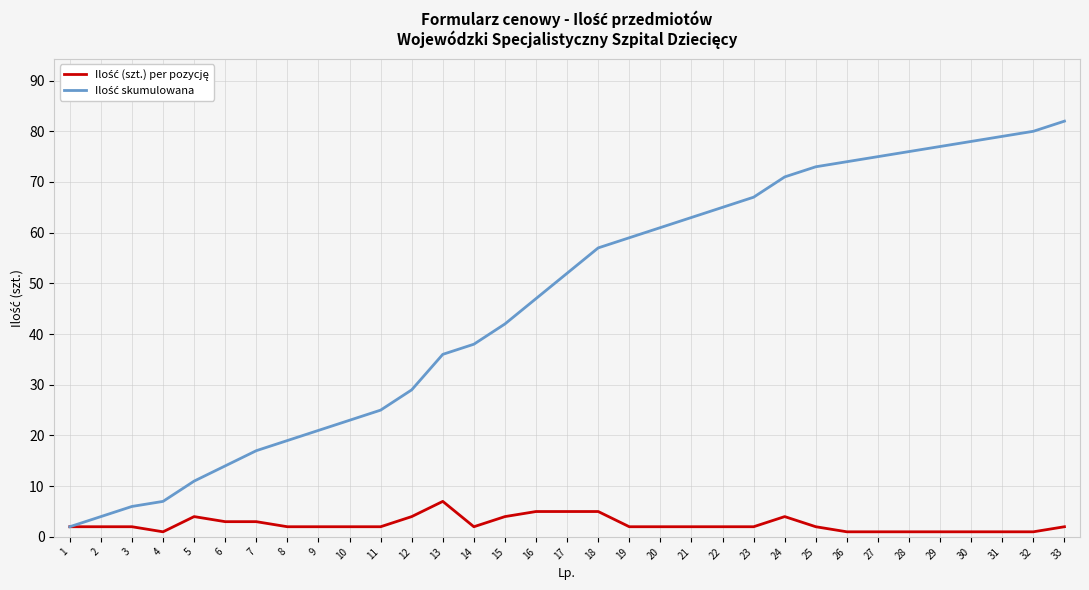

What is the difference between the highest and lowest values at 16?

42